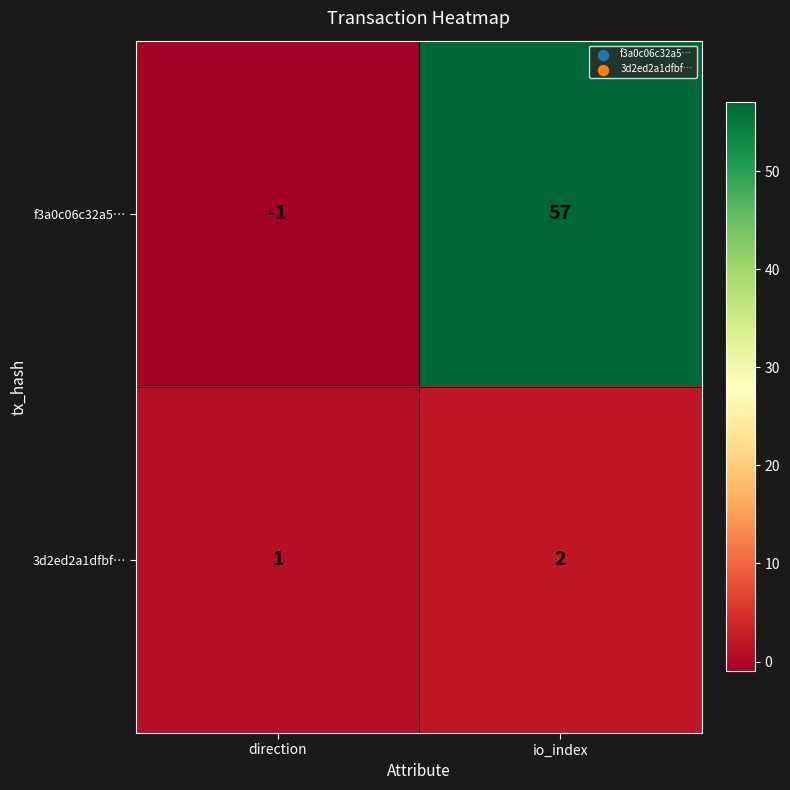

Which series has the largest total across all categories?

f3a0c06c32a5…